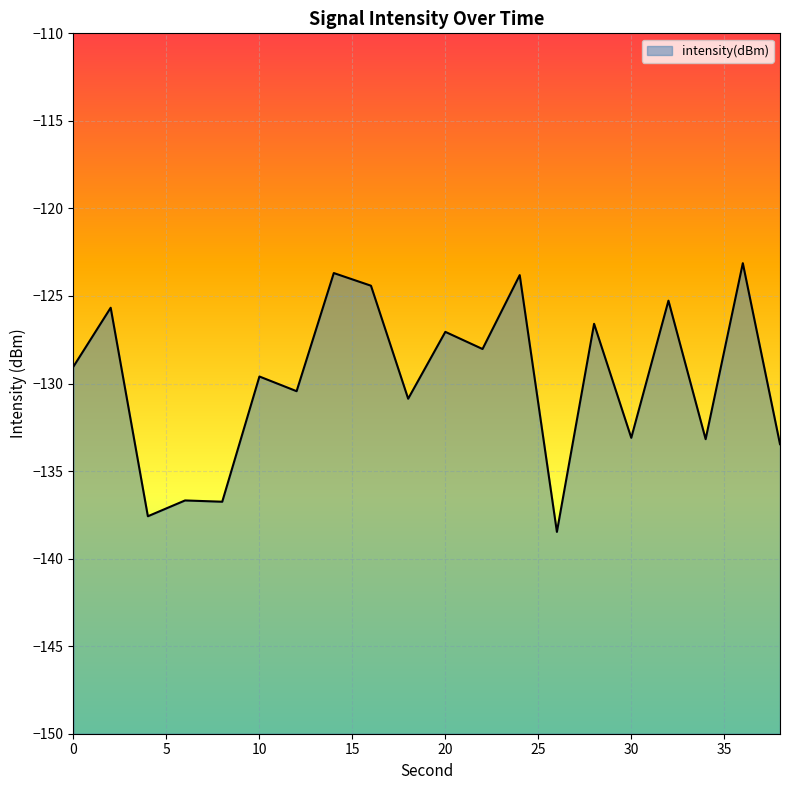

What is the change in value from 22 to 36?

+4.9